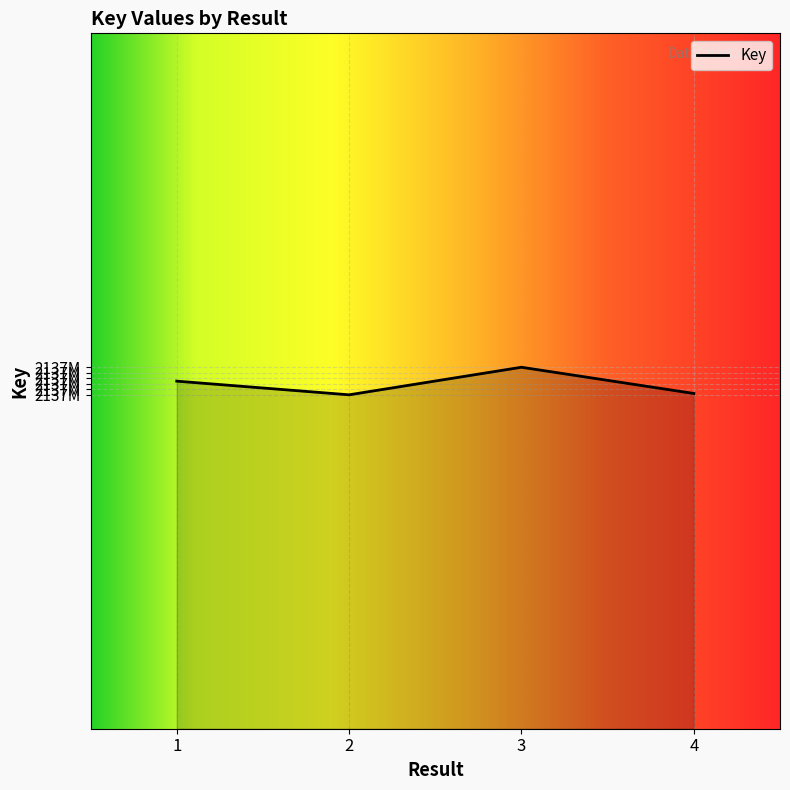

Reading left to right, transcribe all the data shown in this chart.

2137682652	2137673903	2137691556	2137674763